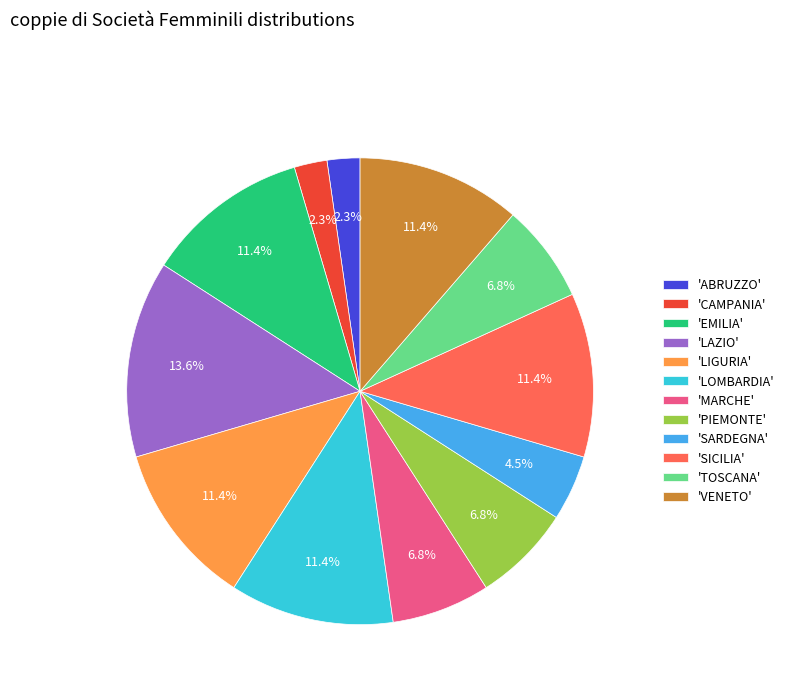

Is there any slice that represents more than half of the pie?

No